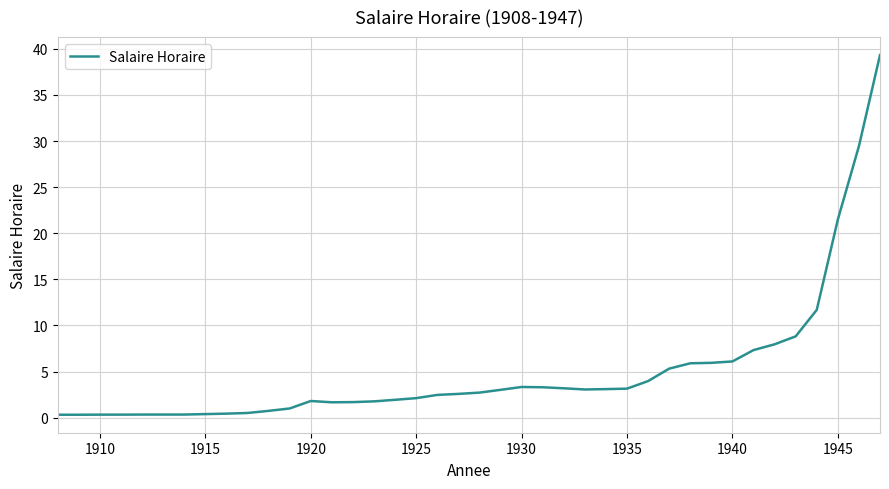

What is the smallest value displayed?

0.3